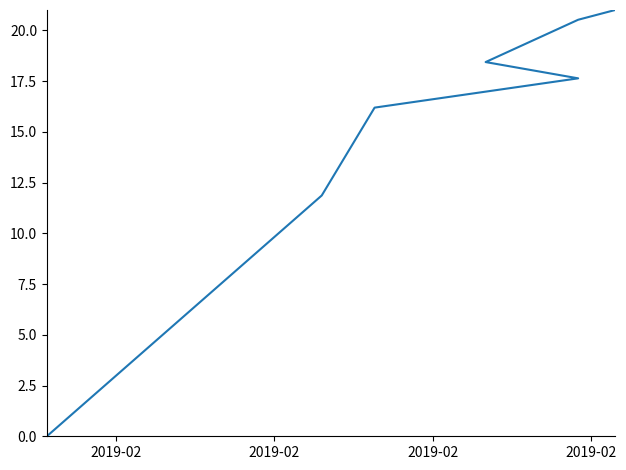

What is the label of the 2nd point from the left?

2019-02